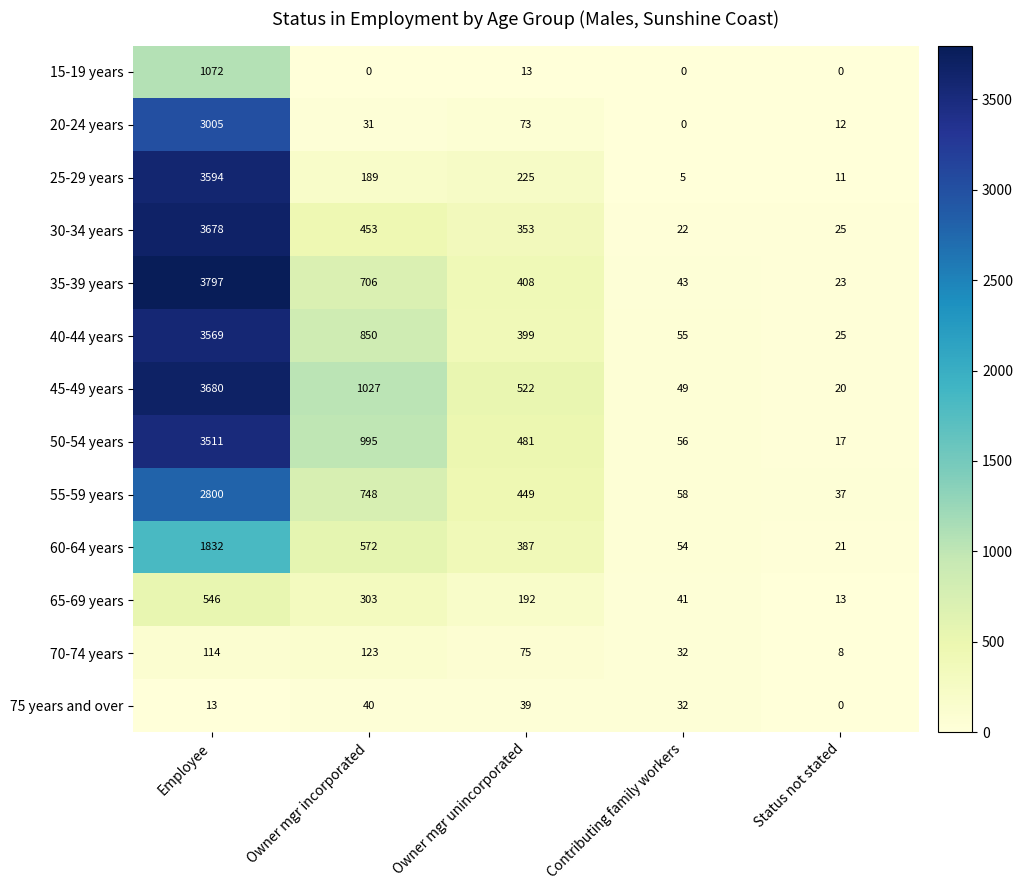

Rank the series at Owner mgr incorporated from highest to lowest value.

45-49 years, 50-54 years, 40-44 years, 55-59 years, 35-39 years, 60-64 years, 30-34 years, 65-69 years, 25-29 years, 70-74 years, 75 years and over, 20-24 years, 15-19 years